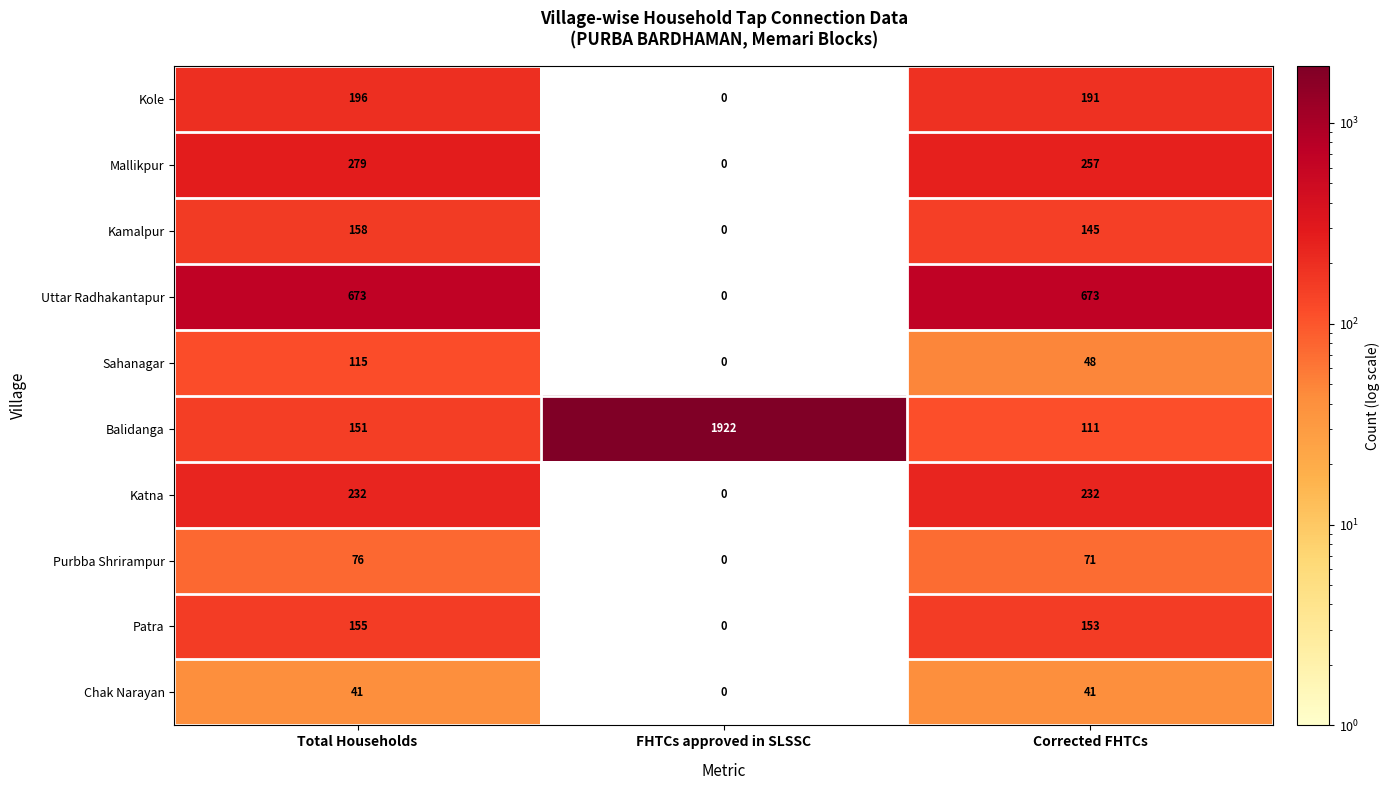

How many categories are shown in the chart?

3